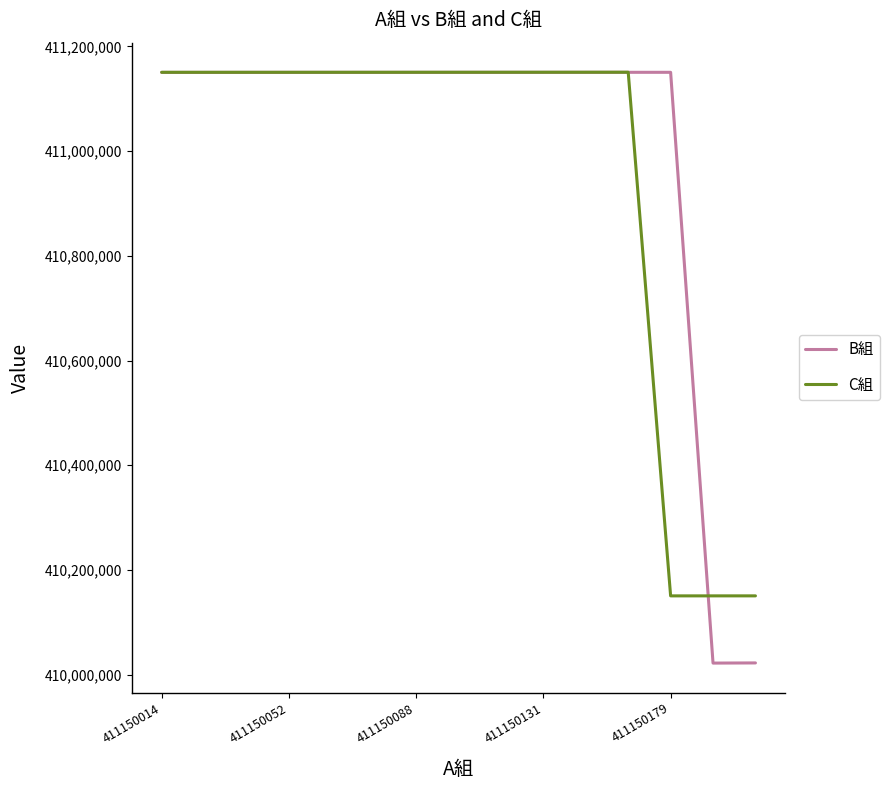

What is the sum of all C組 values?

6164257237